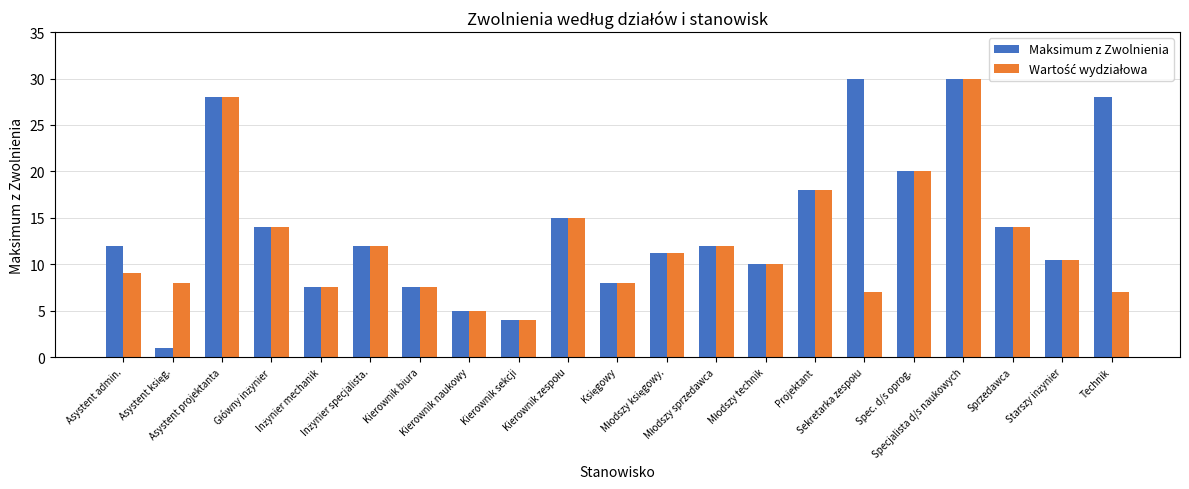

Which series has the largest total across all categories?

Maksimum z Zwolnienia